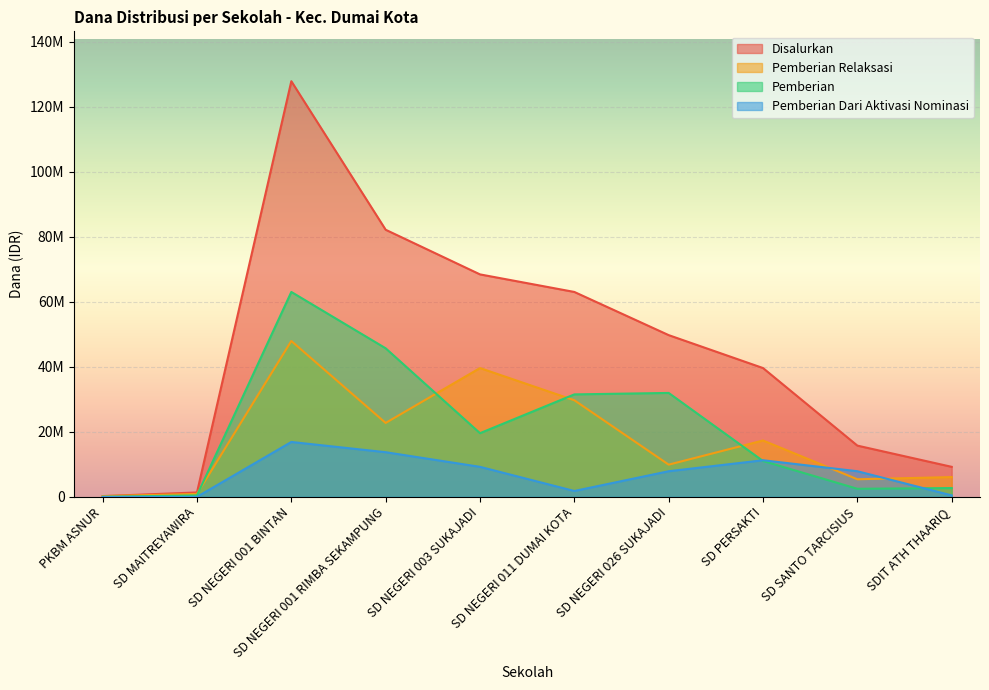

What is the highest value of the Disalurkan series?

127800000